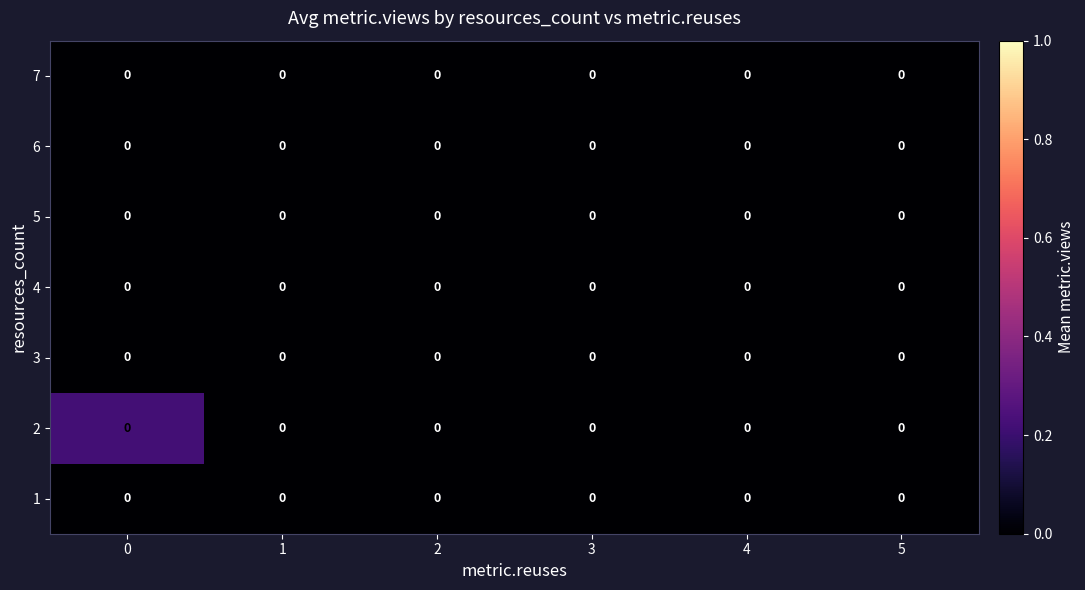

The value of 6 at 0 is 0.0. True or false?

True